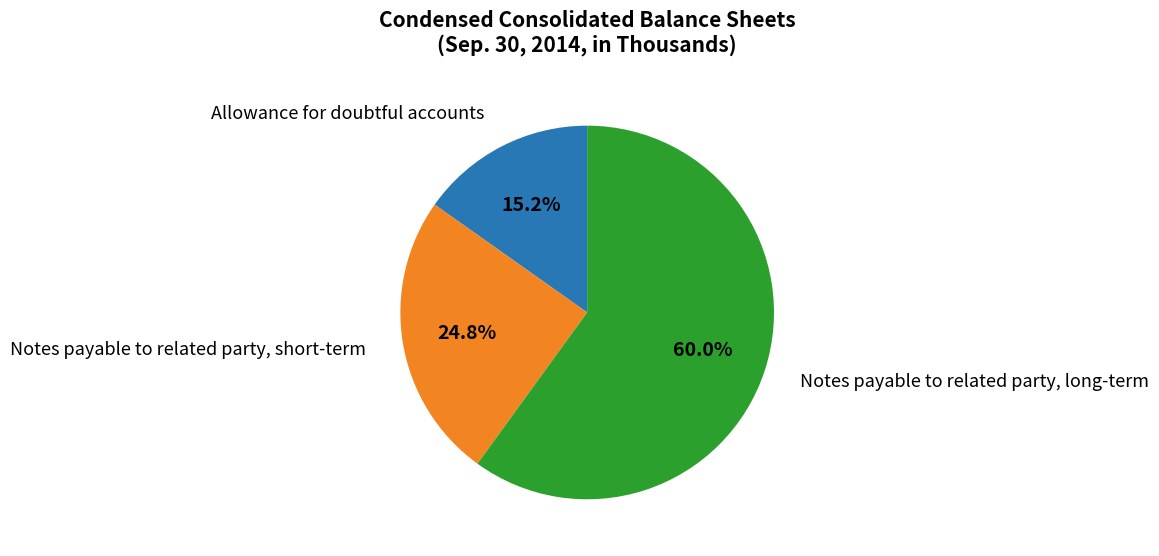

Does any single category account for the majority?

Yes